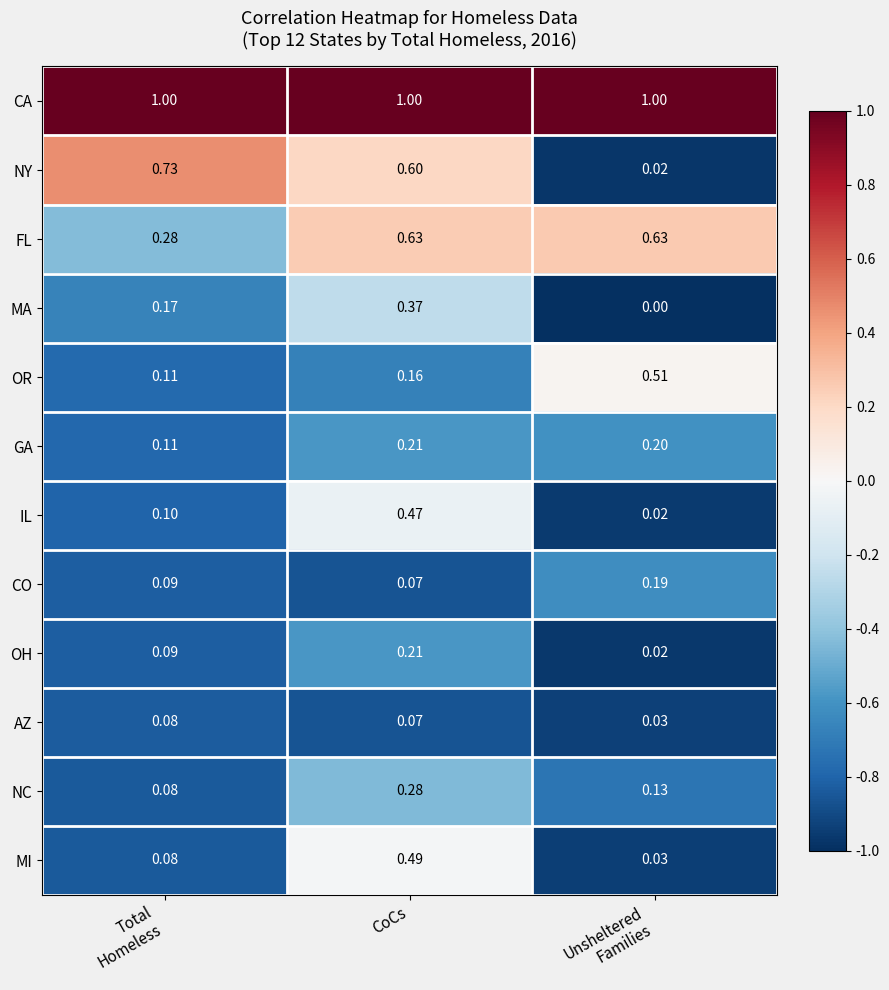

Between Total
Homeless and Unsheltered
Families, which series saw the biggest shift?

NY